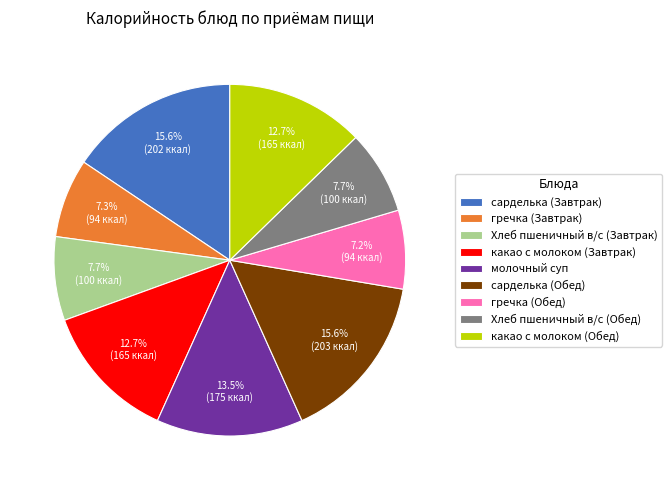

How many segments does this pie chart have?

9